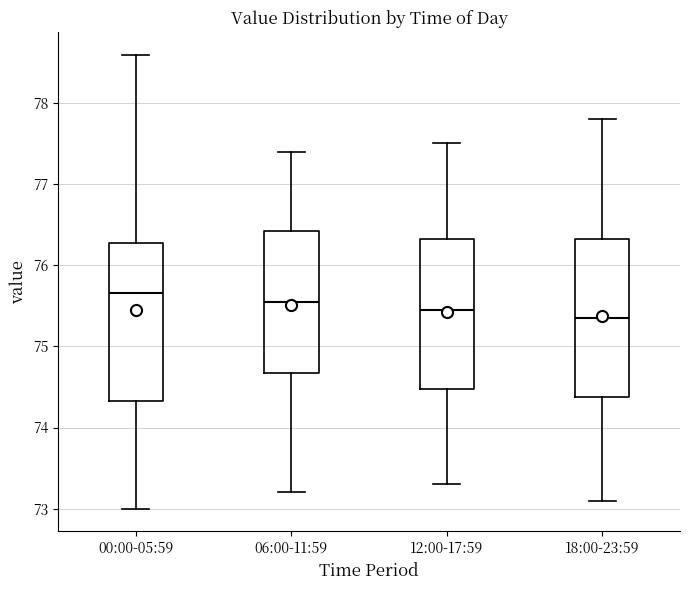

Reading left to right, transcribe this box plot: for each box, give where its median line is, the range the box spans, and where its two whiskers end, as read against the y-axis. The values are not printed on the chart, so give them approximately, as read against the axis.

00:00-05:59: median 75.7, box 74.3 to 76.3, whiskers 73.0 to 78.6
06:00-11:59: median 75.6, box 74.7 to 76.4, whiskers 73.2 to 77.4
12:00-17:59: median 75.5, box 74.5 to 76.3, whiskers 73.3 to 77.5
18:00-23:59: median 75.4, box 74.4 to 76.3, whiskers 73.1 to 77.8